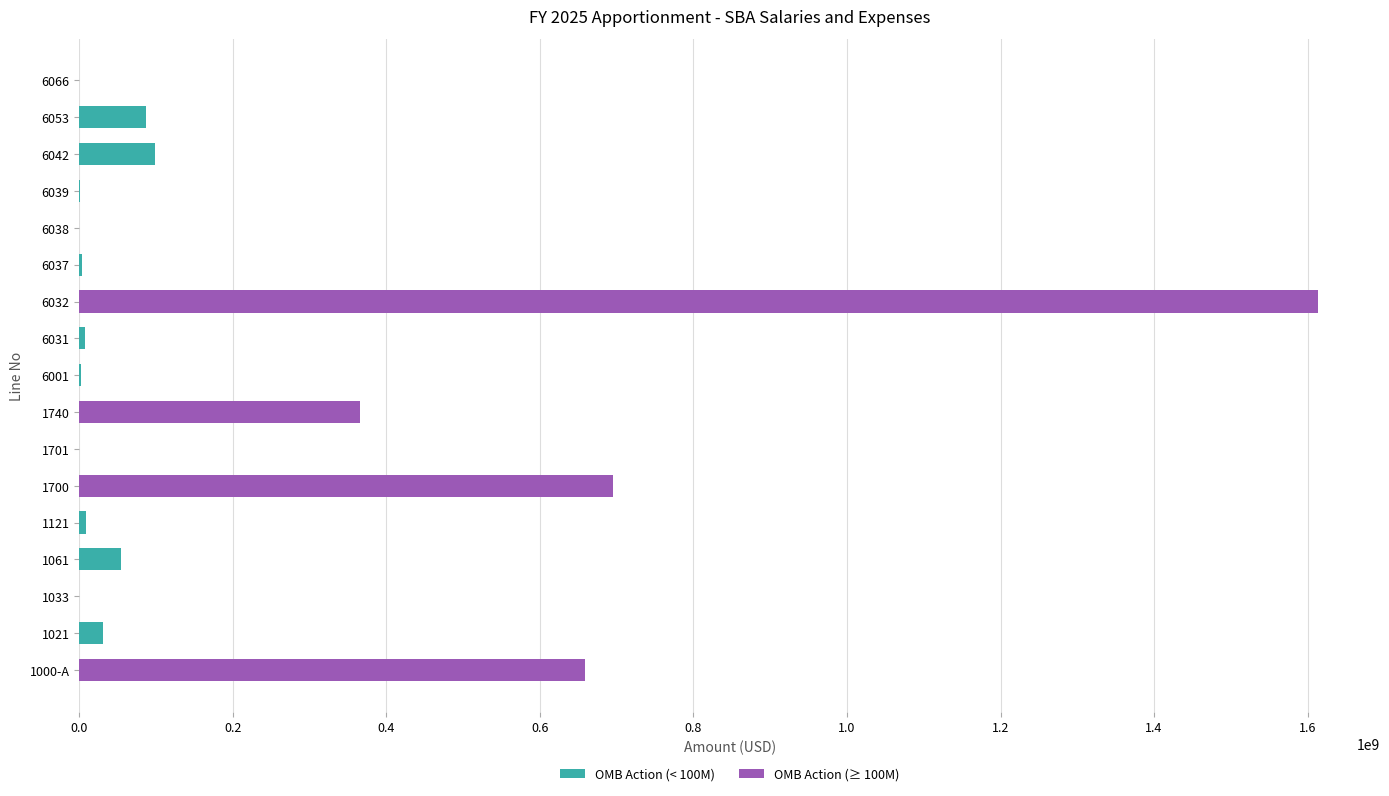

How many distinct data groups are displayed?

1